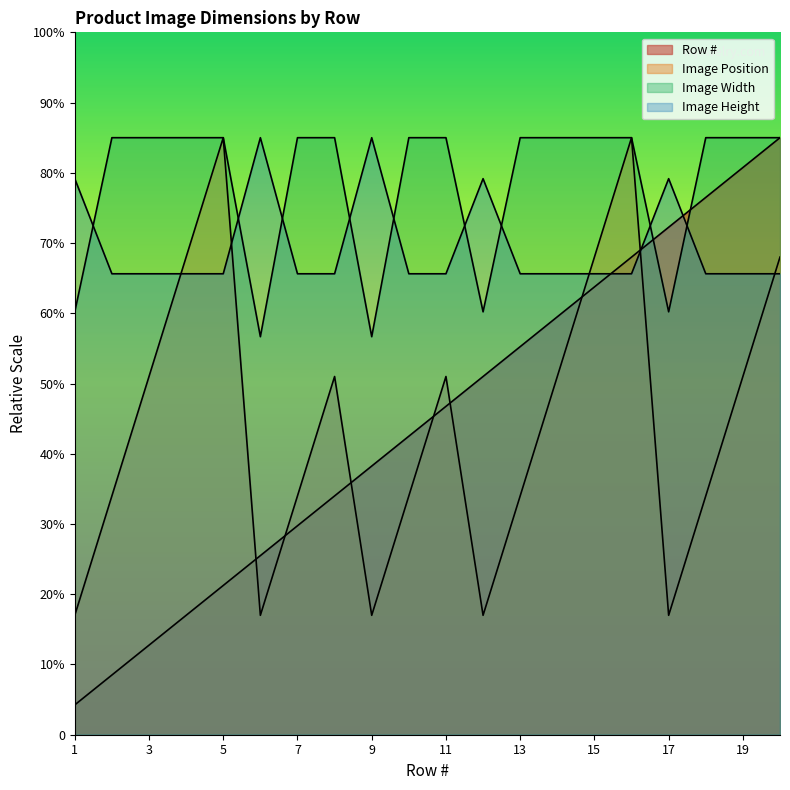

At which category is the sum across all series the highest?

16